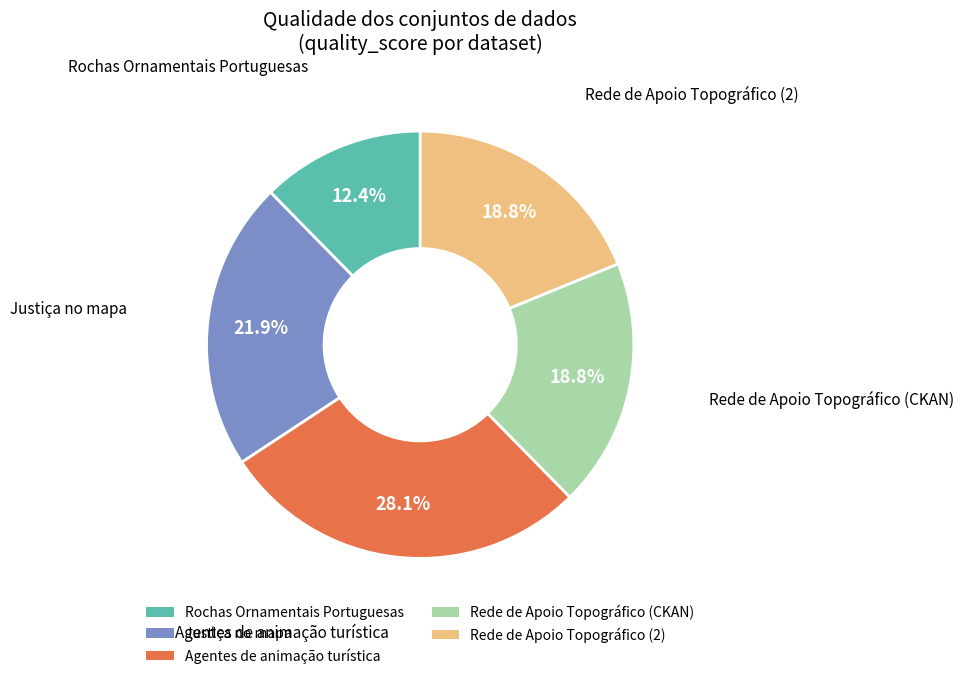

To the nearest percent, what is the difference between the Rede de Apoio Topográfico (CKAN) and Rochas Ornamentais Portuguesas slice percentages?

6%